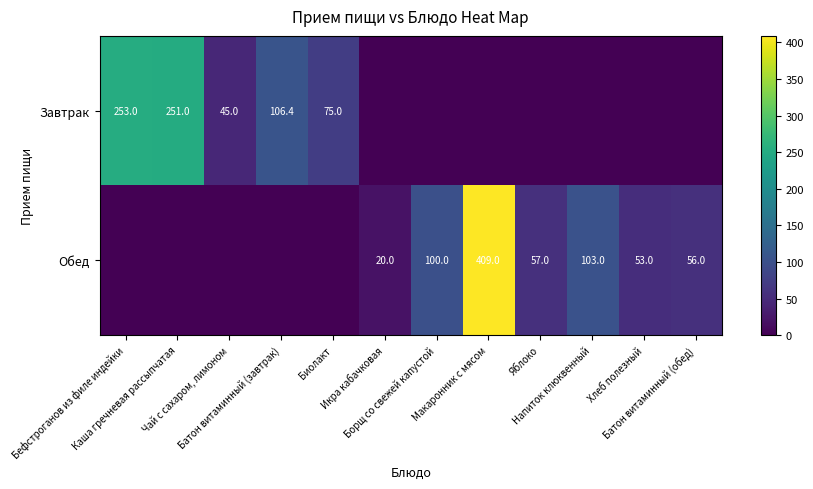

Which label corresponds to the largest value in the chart?

Макаронник с мясом